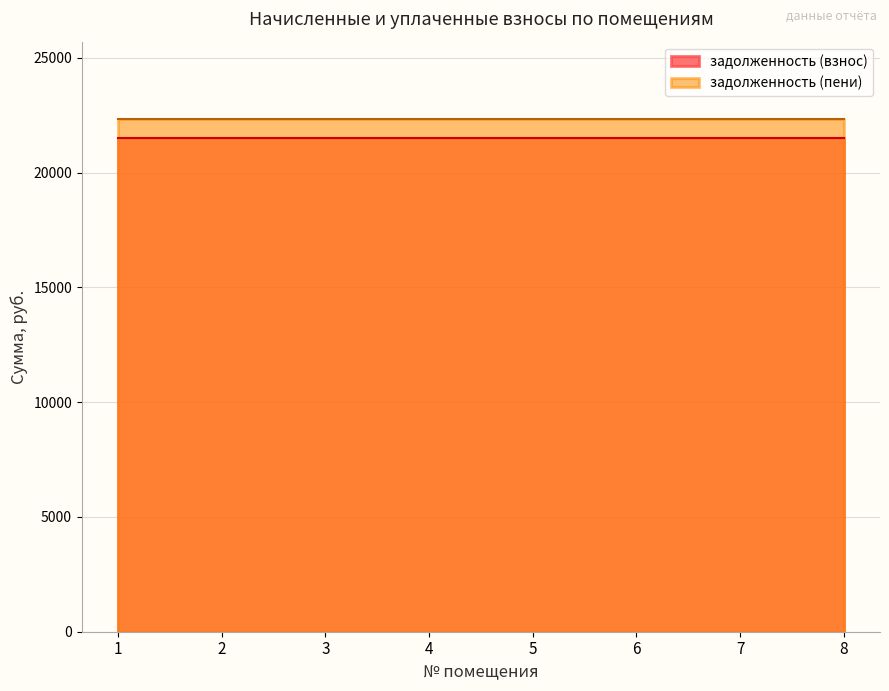

Which has a higher value, 1 or 5?

1